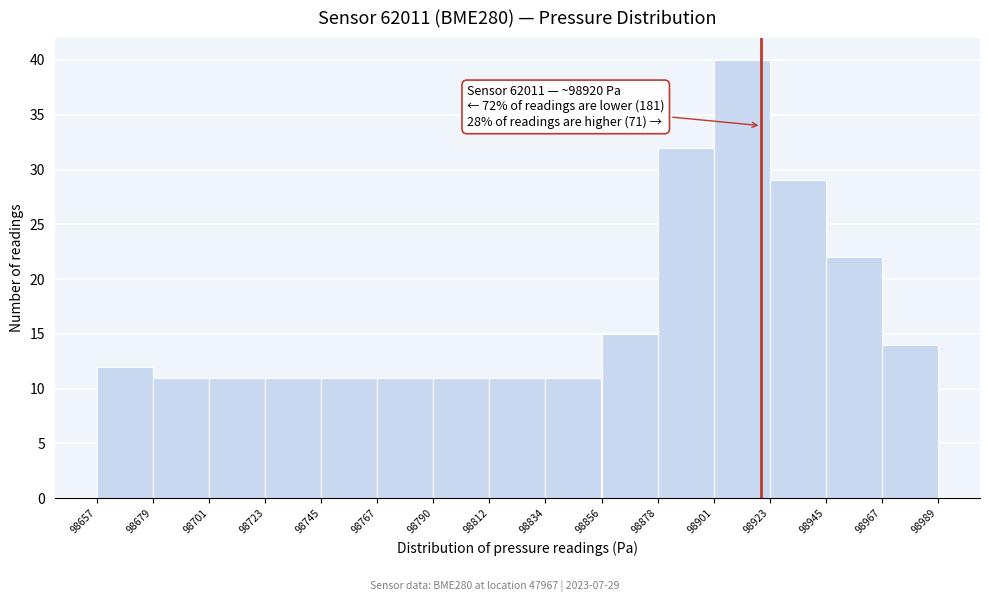

Which range on the x-axis has the tallest bar?

98901 to 98923